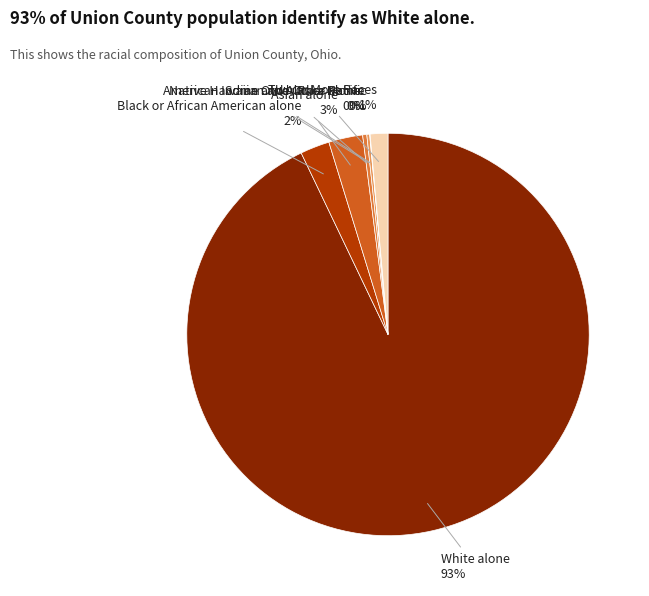

To the nearest percent, what is the difference between the Two or More Races and Black or African American alone slice percentages?

1%